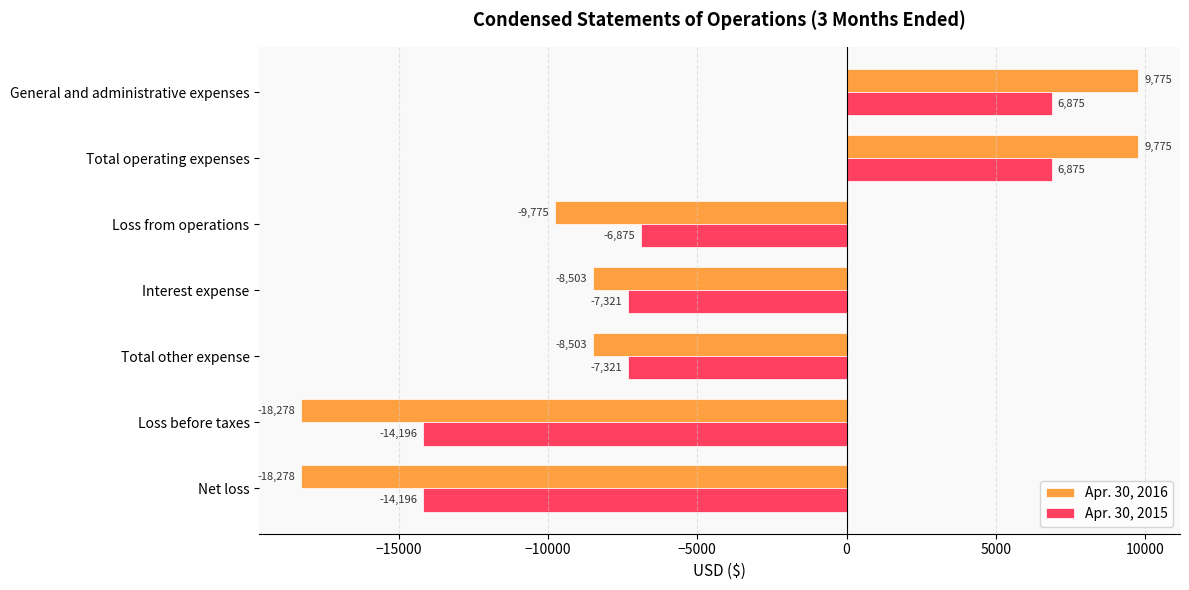

List the series in order of their overall mean, lowest first.

Apr. 30, 2016, Apr. 30, 2015